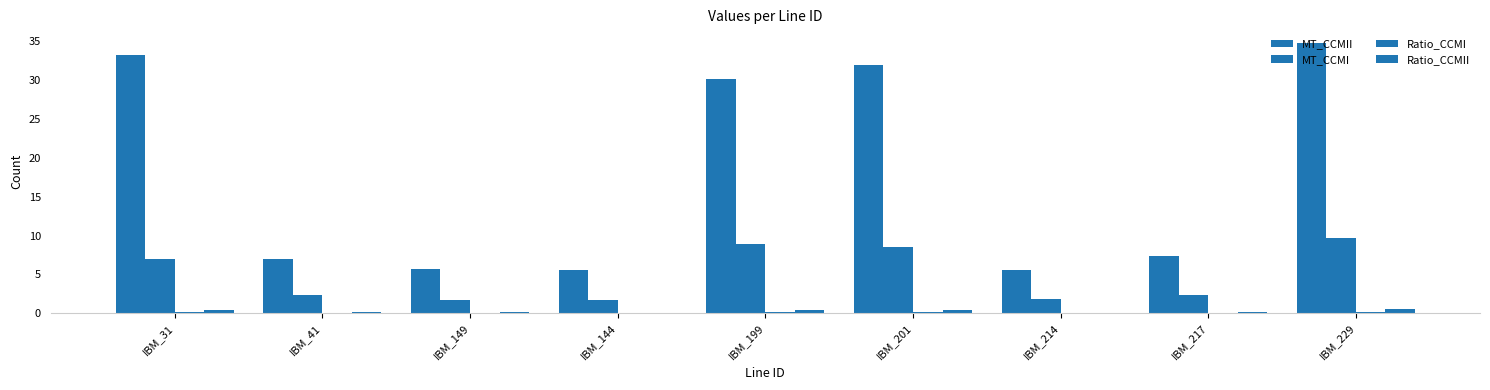

What is the label of the 6th bar from the left?

IBM_201